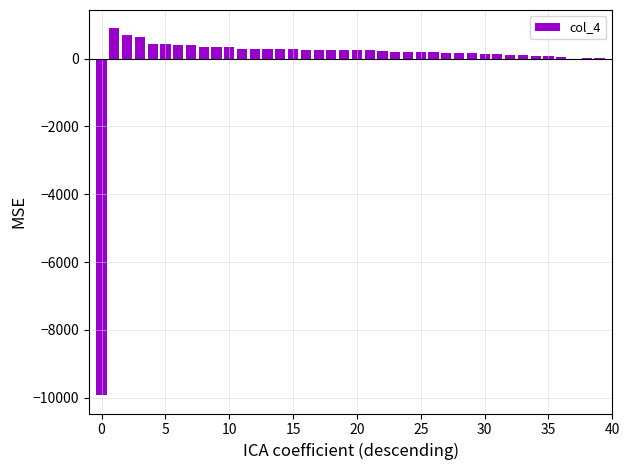

What is the greatest value displayed?

889.4